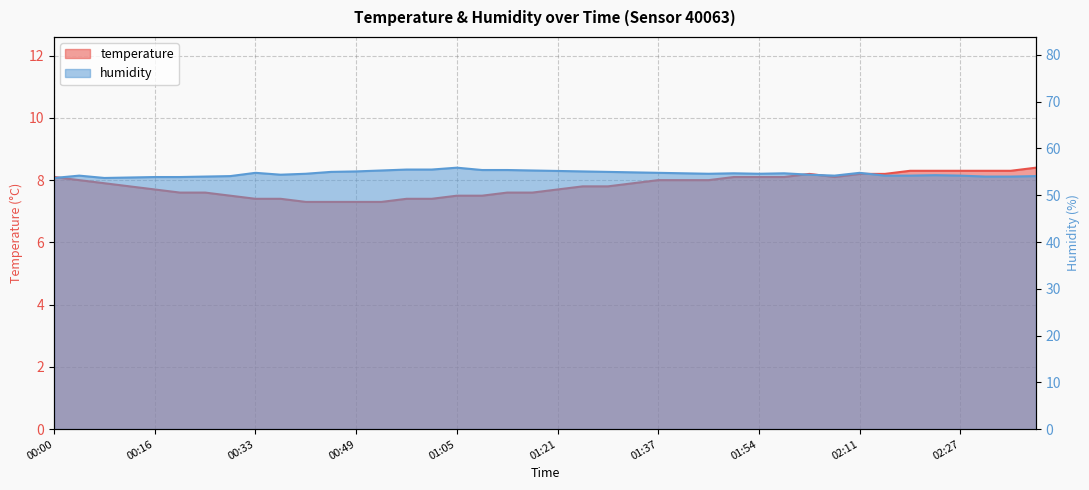

At which category does temperature reach its first local peak?

02:03